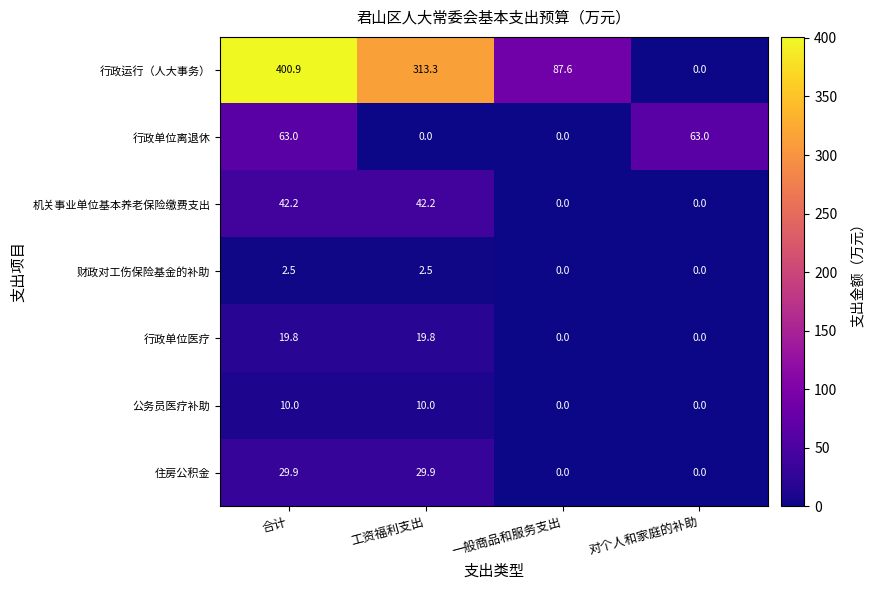

At which category is the sum across all series the highest?

合计